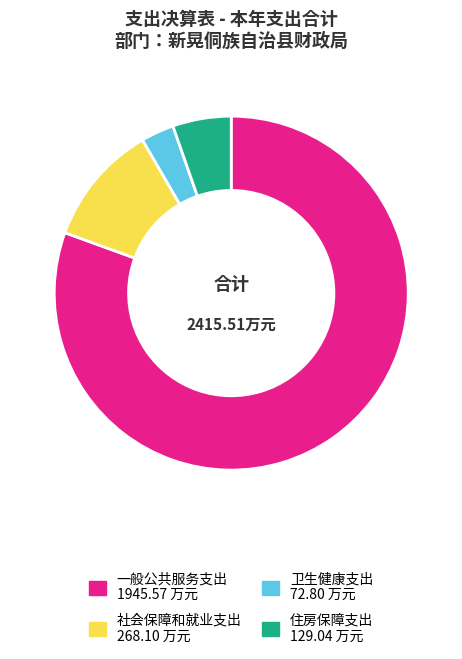

What is the largest slice in the pie chart?

一般公共服务支出